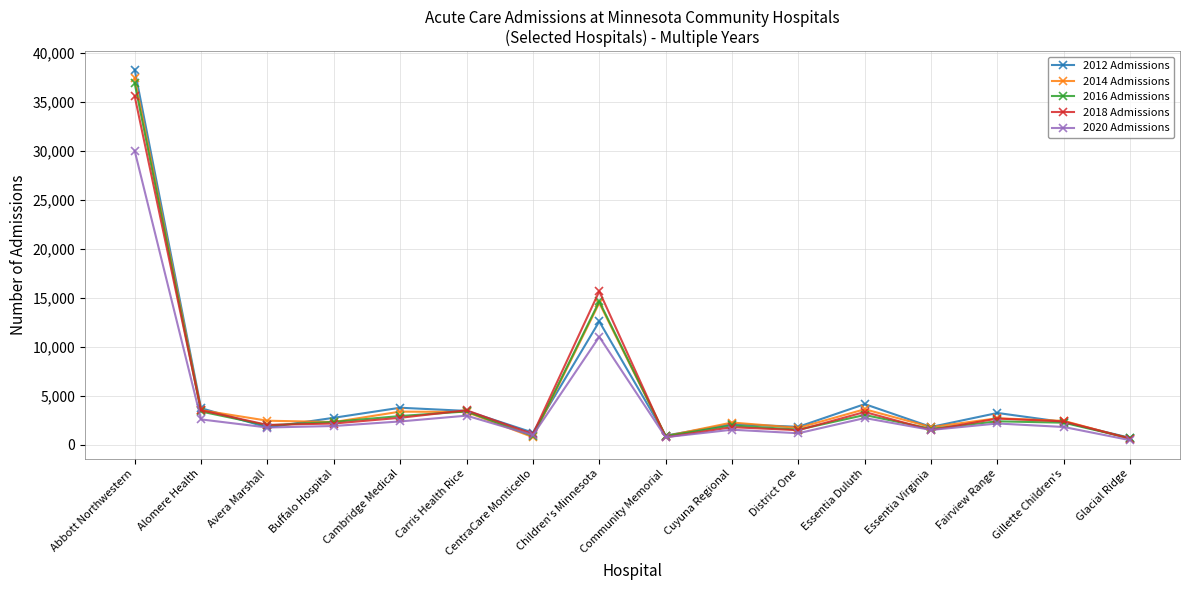

Which label corresponds to the largest value in the chart?

Abbott Northwestern